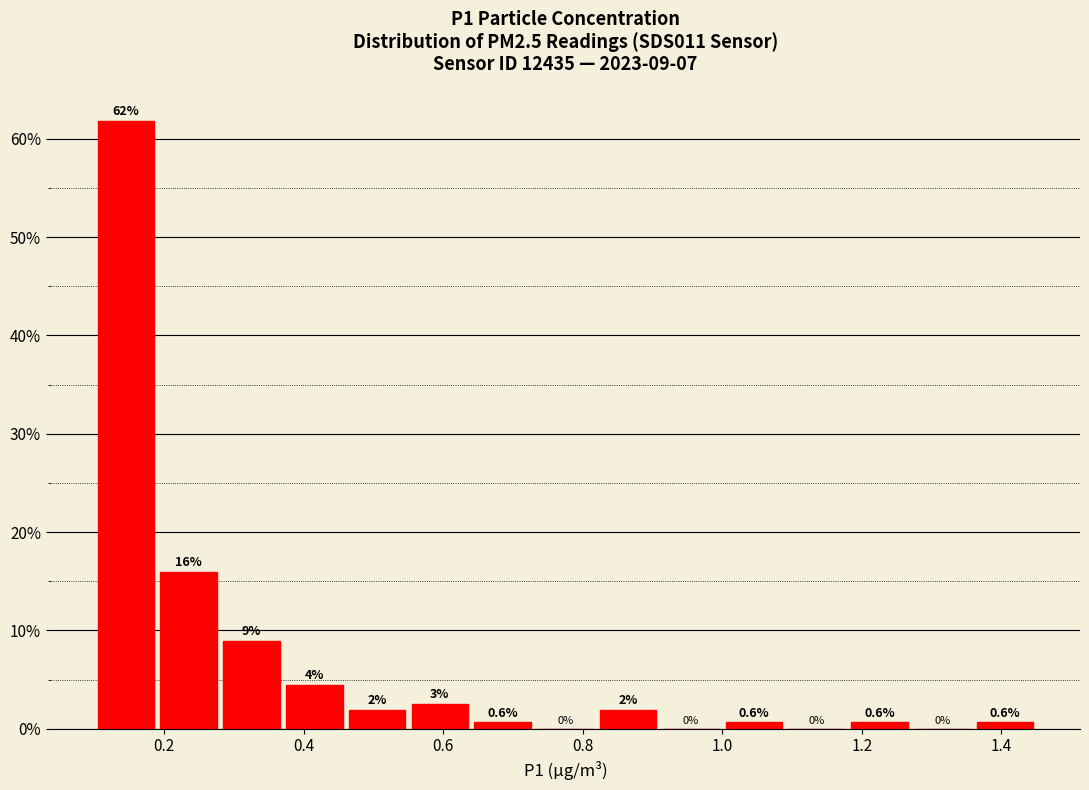

Over which range of the x-axis is the bar tallest?

0.10 to 0.19